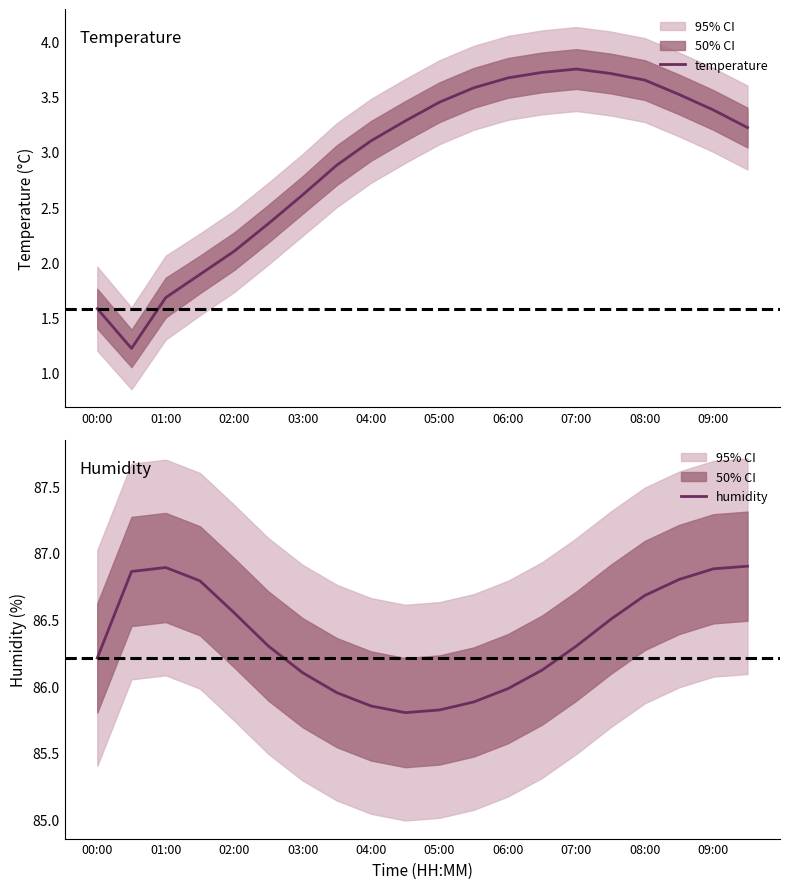

True or false: temperature has a value of 0.7 at 00:00.

False